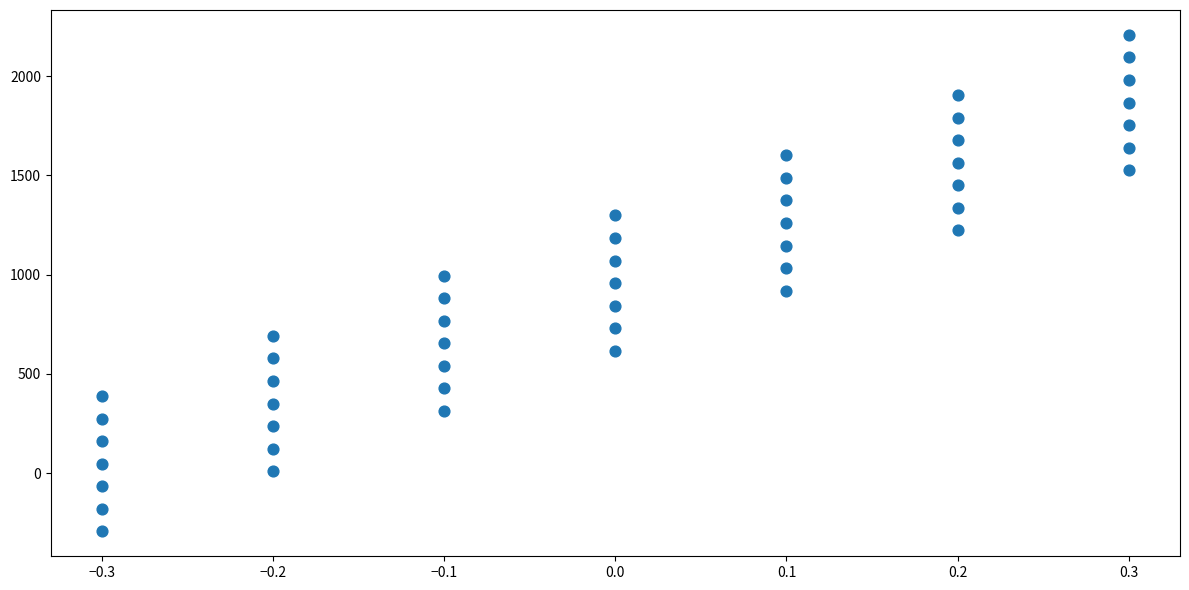

What is the range of X values (max minus min)?

0.6